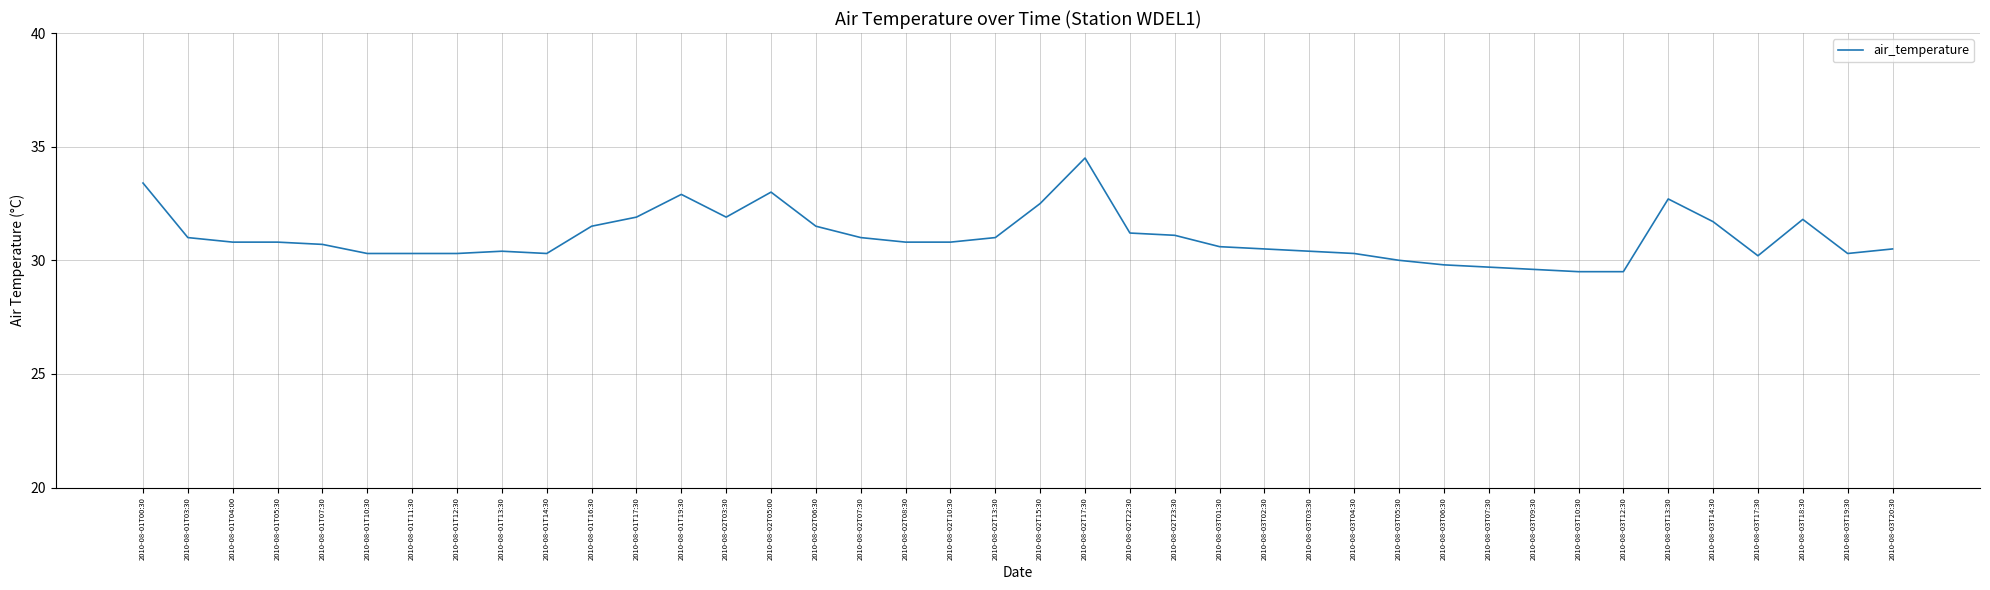

What is the maximum value shown in the chart?

34.5